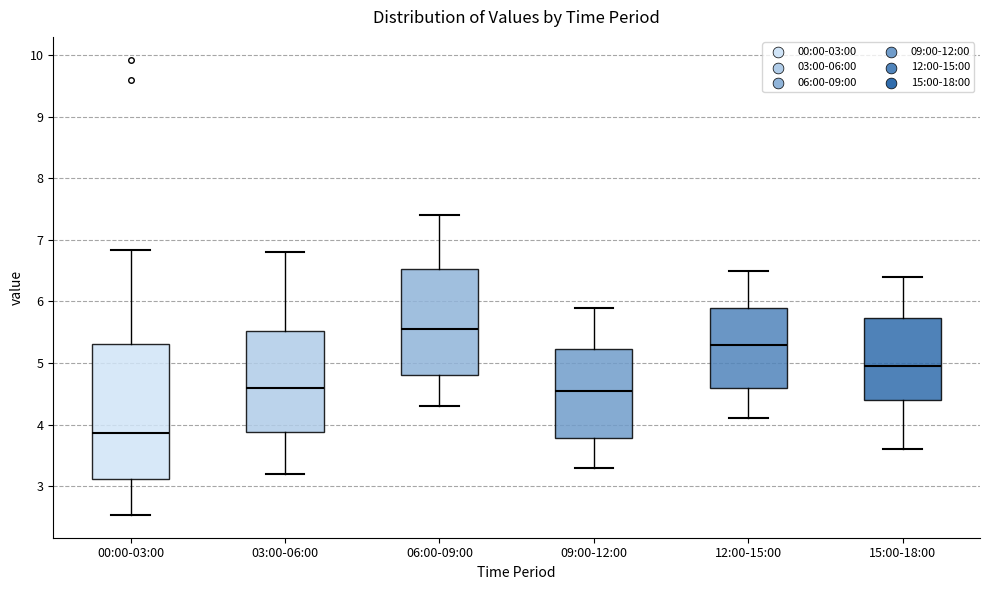

Which box is the tallest, from its lower edge to its upper edge?

00:00-03:00